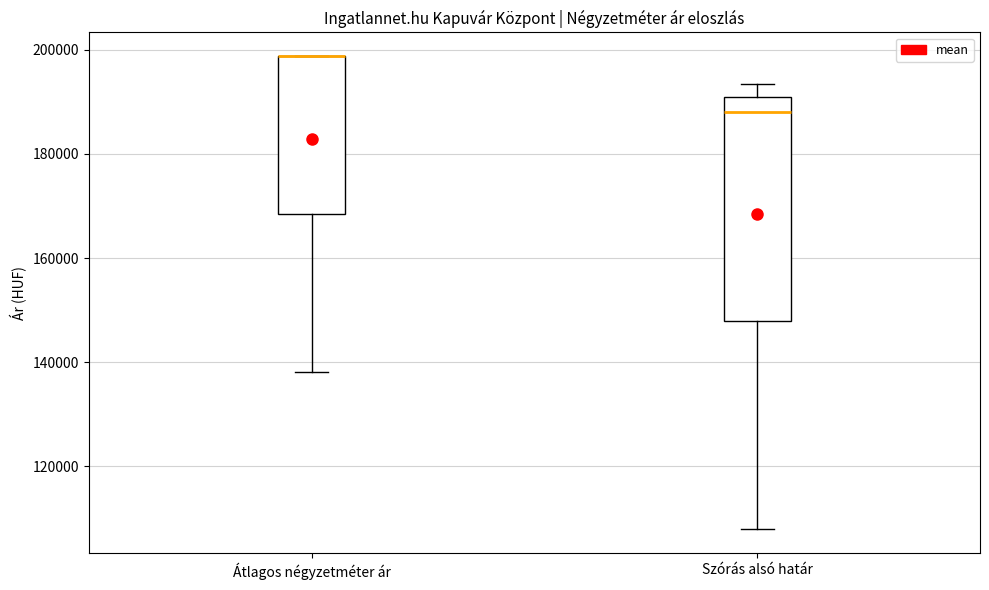

Where is the lower edge of the box for Átlagos négyzetméter ár on the y-axis? The values are not printed on the chart, so give them approximately, as read against the axis.

168000